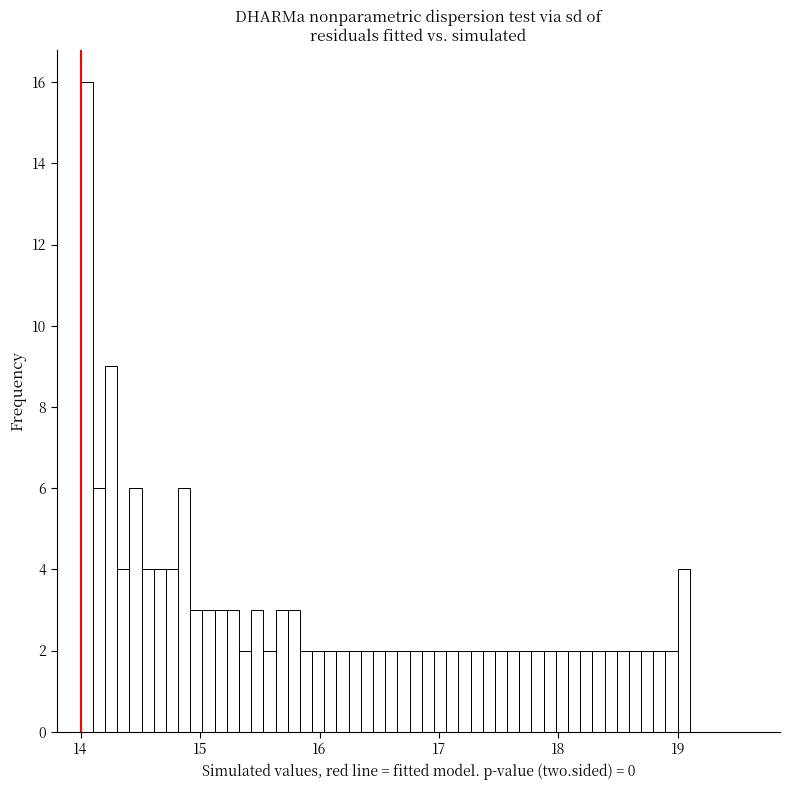

Read against the x-axis, roughly where is the centre of the tallest bar?

14.1